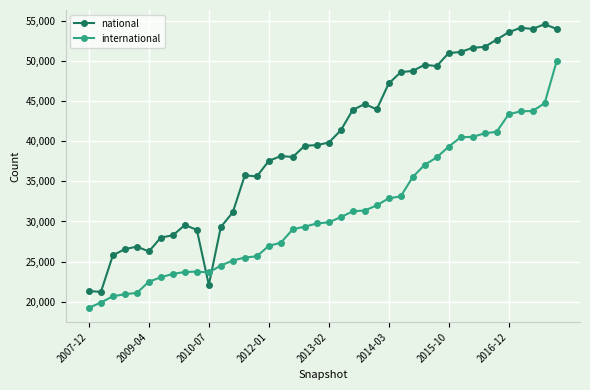

What is the maximum value for international?

49937